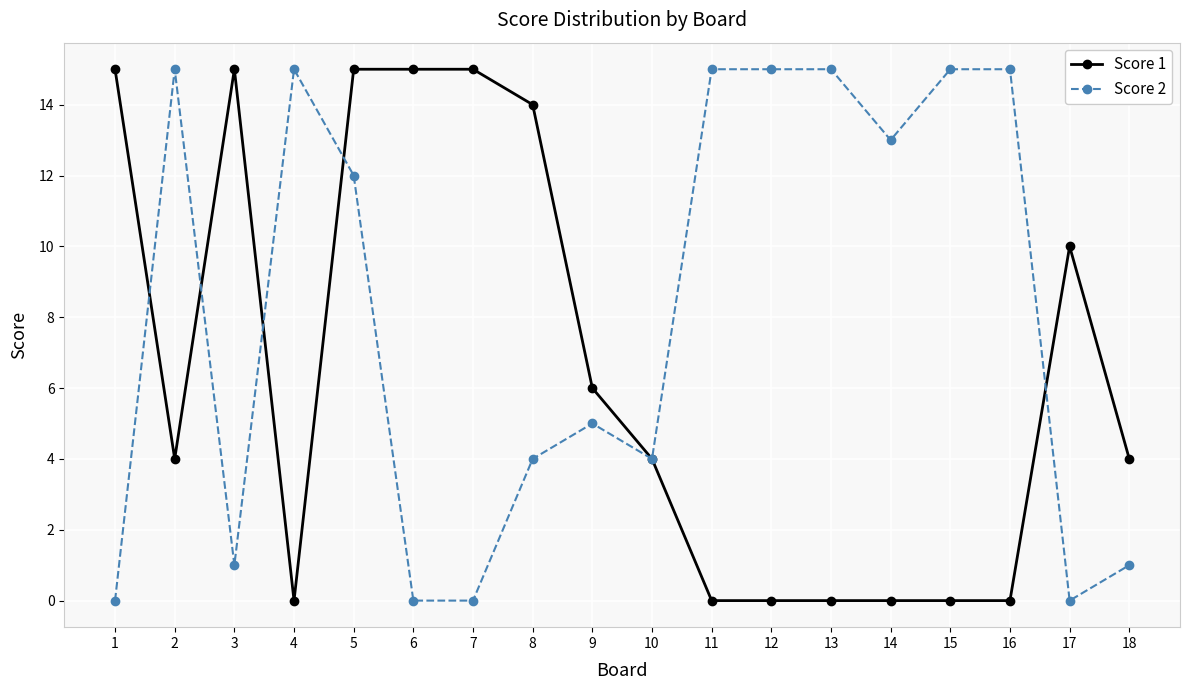

How many lines are shown in the chart?

2